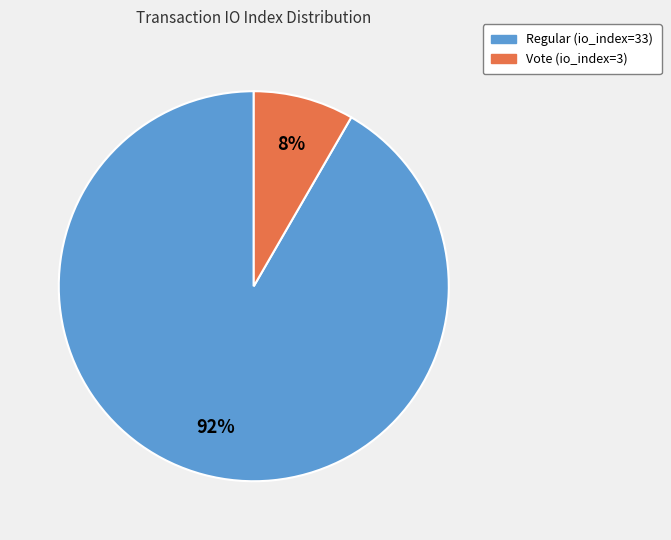

To the nearest percent, what portion does Regular (io_index=33) represent?

92%